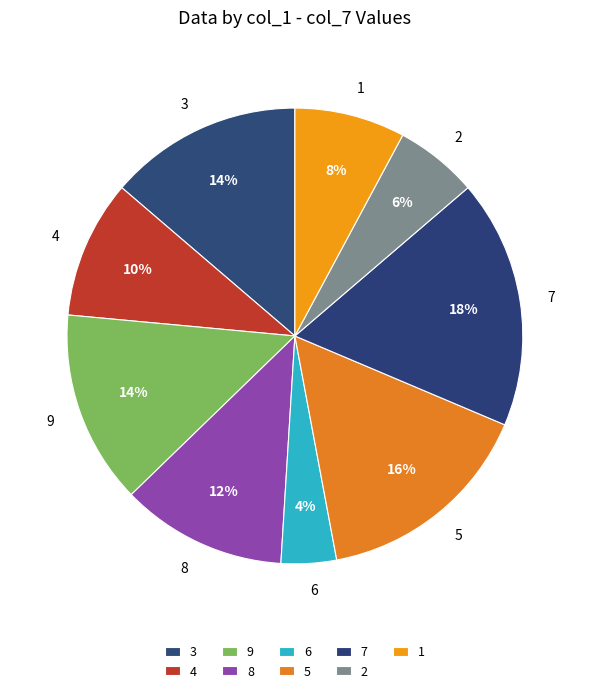

Does 1 represent more than half of the total?

No